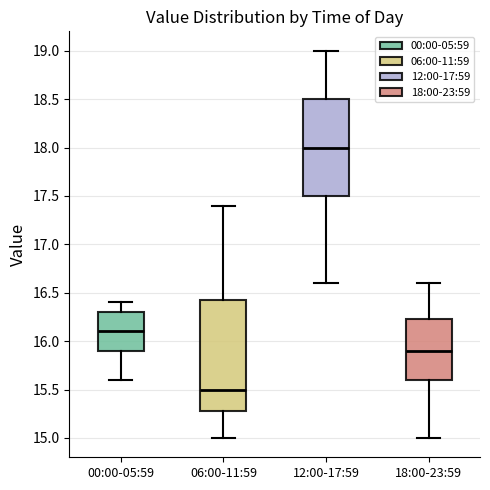

Comparing the boxes themselves (not the whiskers), which one is the tallest?

06:00-11:59